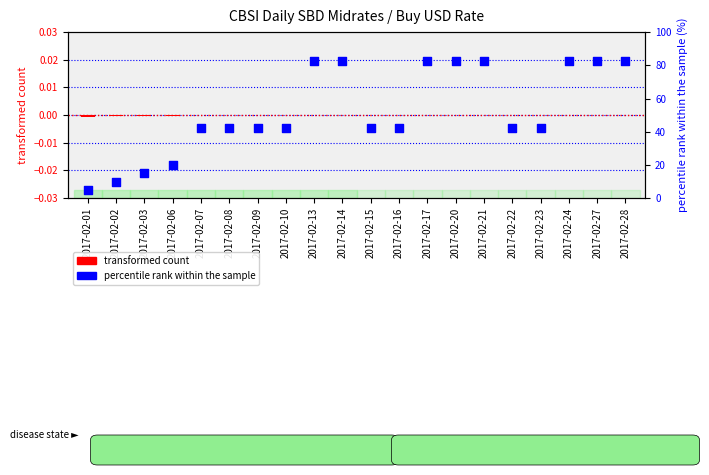

Is the value of percentile rank within the sample at 2017-02-07 greater than the value of transformed count at 2017-02-28?

Yes